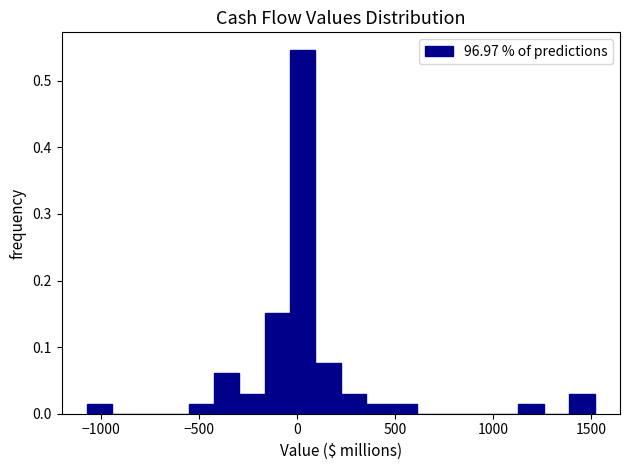

Around what value on the x-axis is the tallest bar? Give the approximate position of its centre, as read against the axis.

50